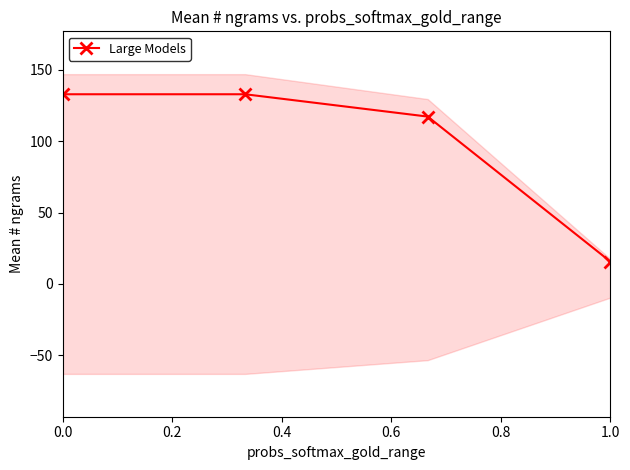

List the labels in order of value, largest first.

0.0, 0.2, 0.4, 0.6